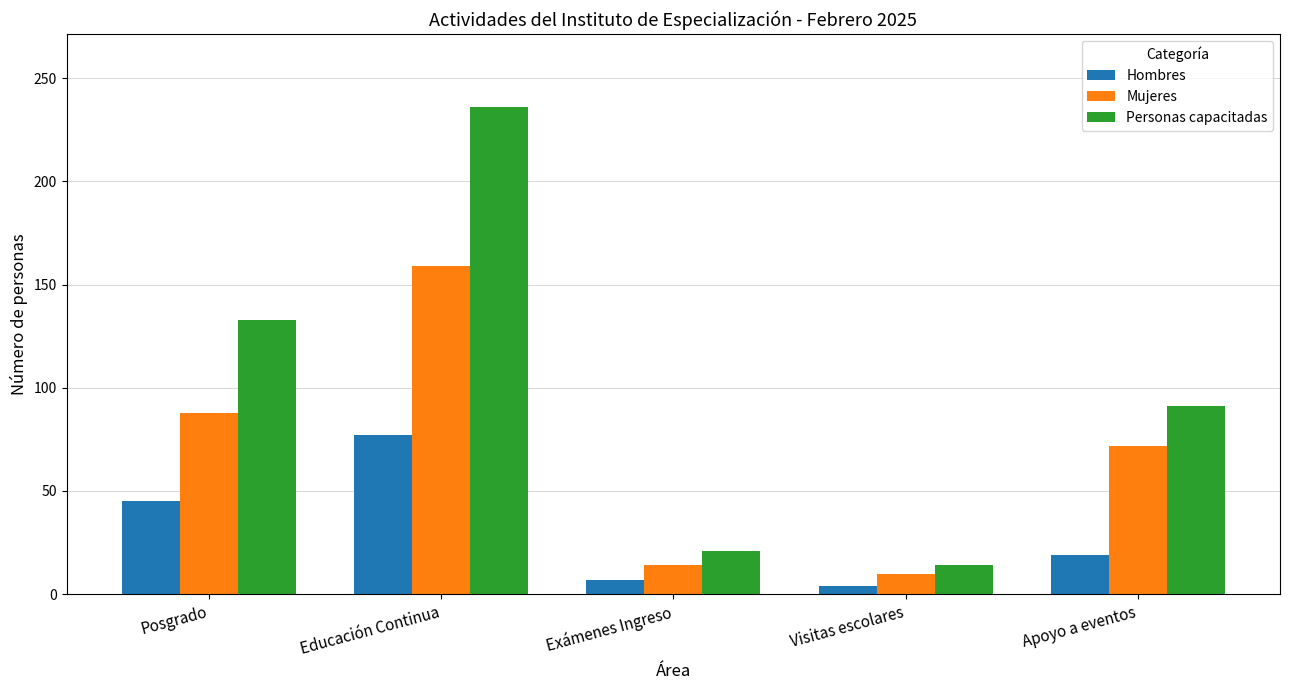

Count the number of categories in the chart.

5